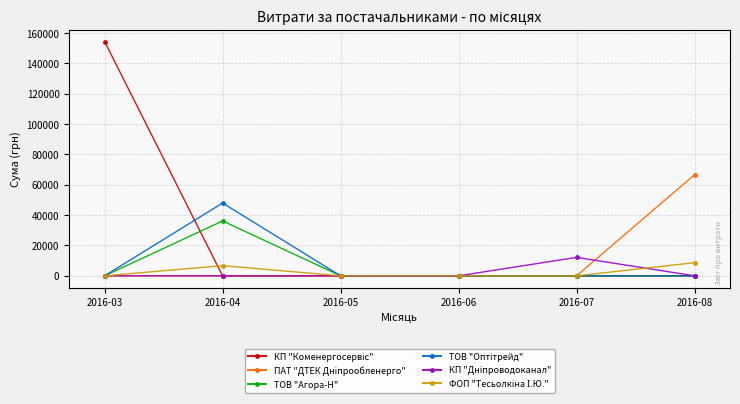

What is the maximum value shown in the chart?

154437.8